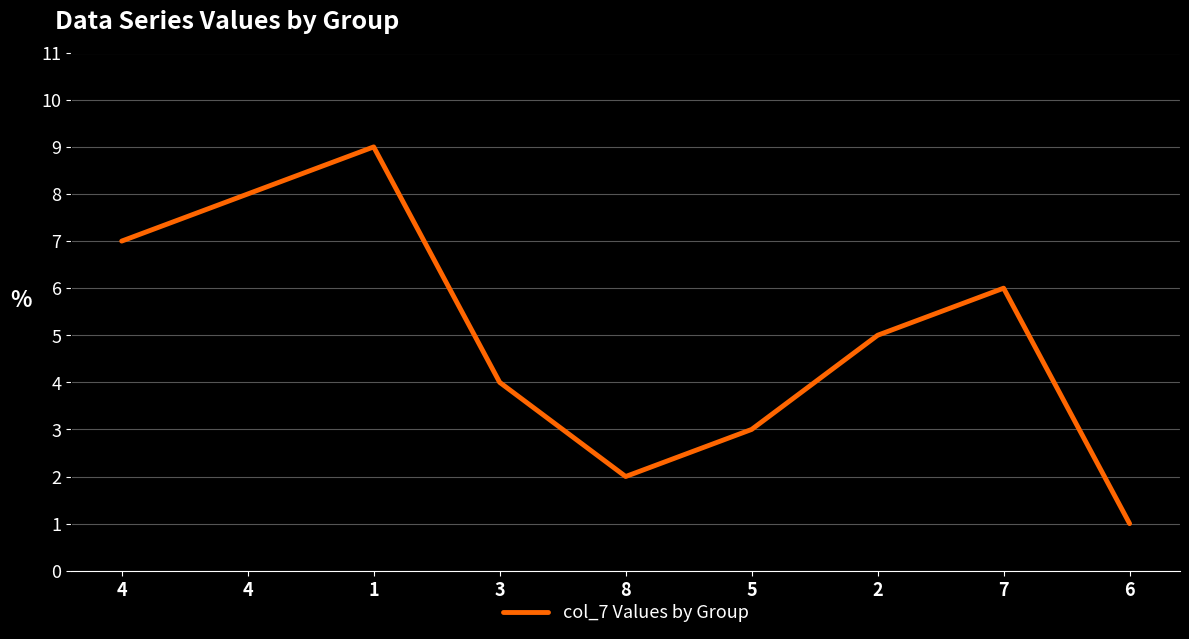

What is the difference between the maximum and minimum values?

8